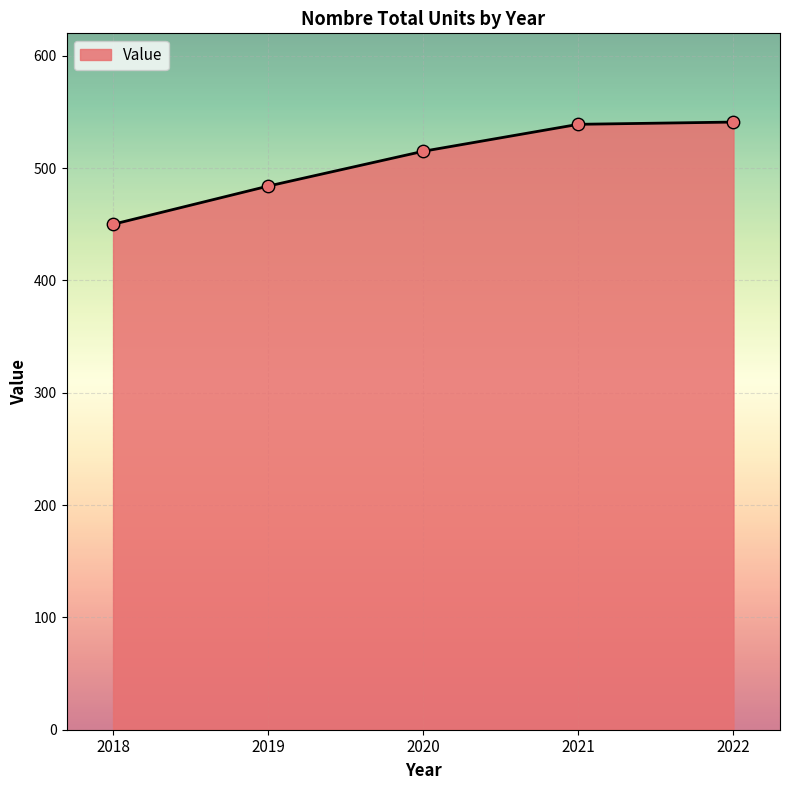

What is the change in value from 2019 to 2022?

+57